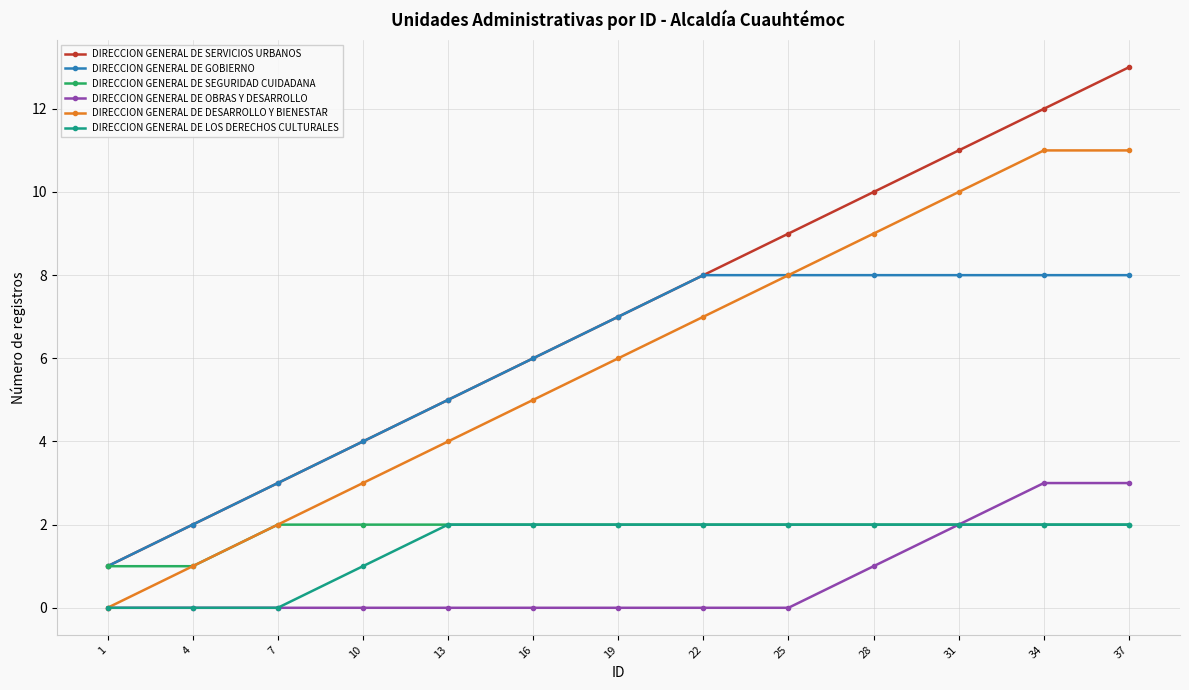

How many categories are shown in the chart?

13